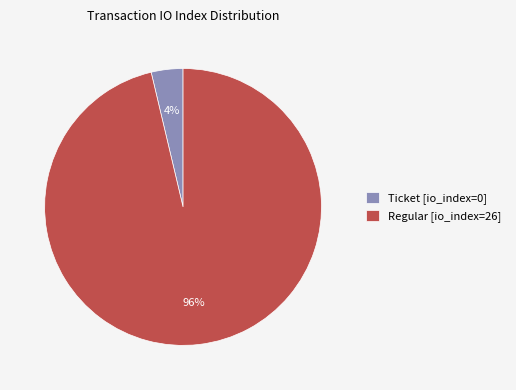

True or false: Regular [io_index=26] accounts for 96% of the total.

True